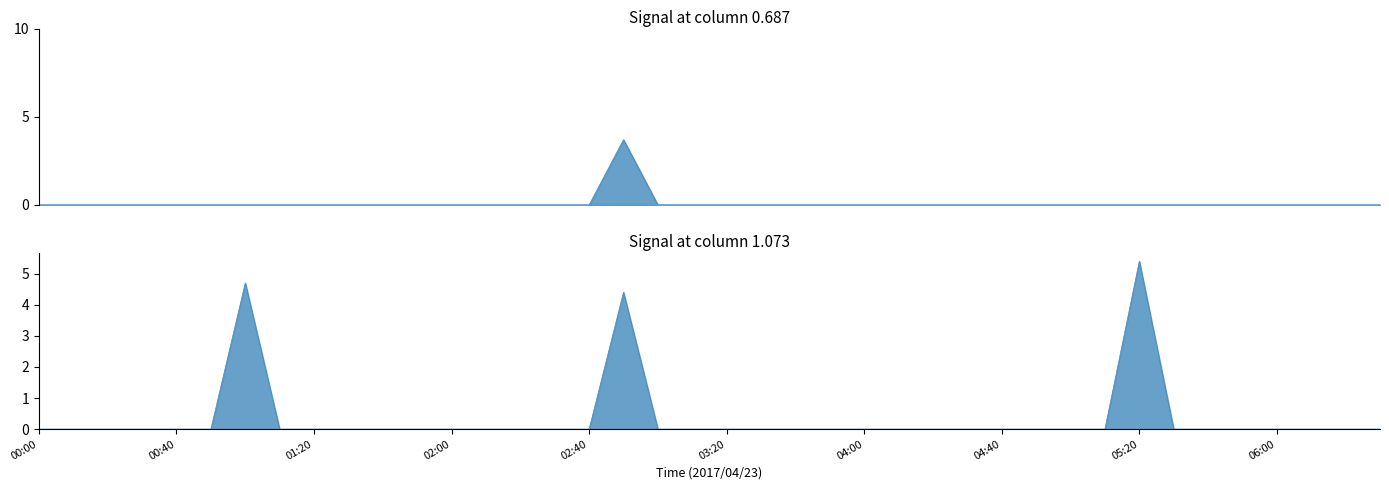

How many values in the col_0_1.073 series exceed 0?

3